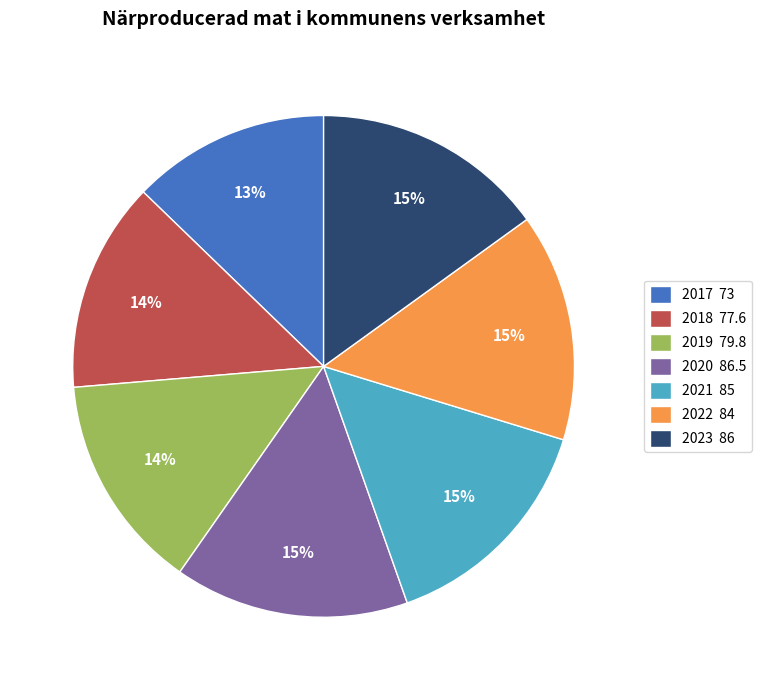

Is there any slice that represents more than half of the pie?

No